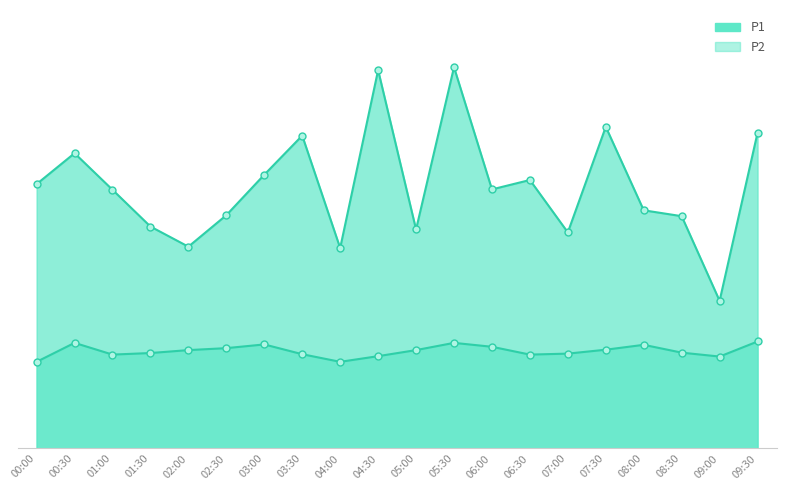

Does the chart display data point markers on the line(s)?

Yes